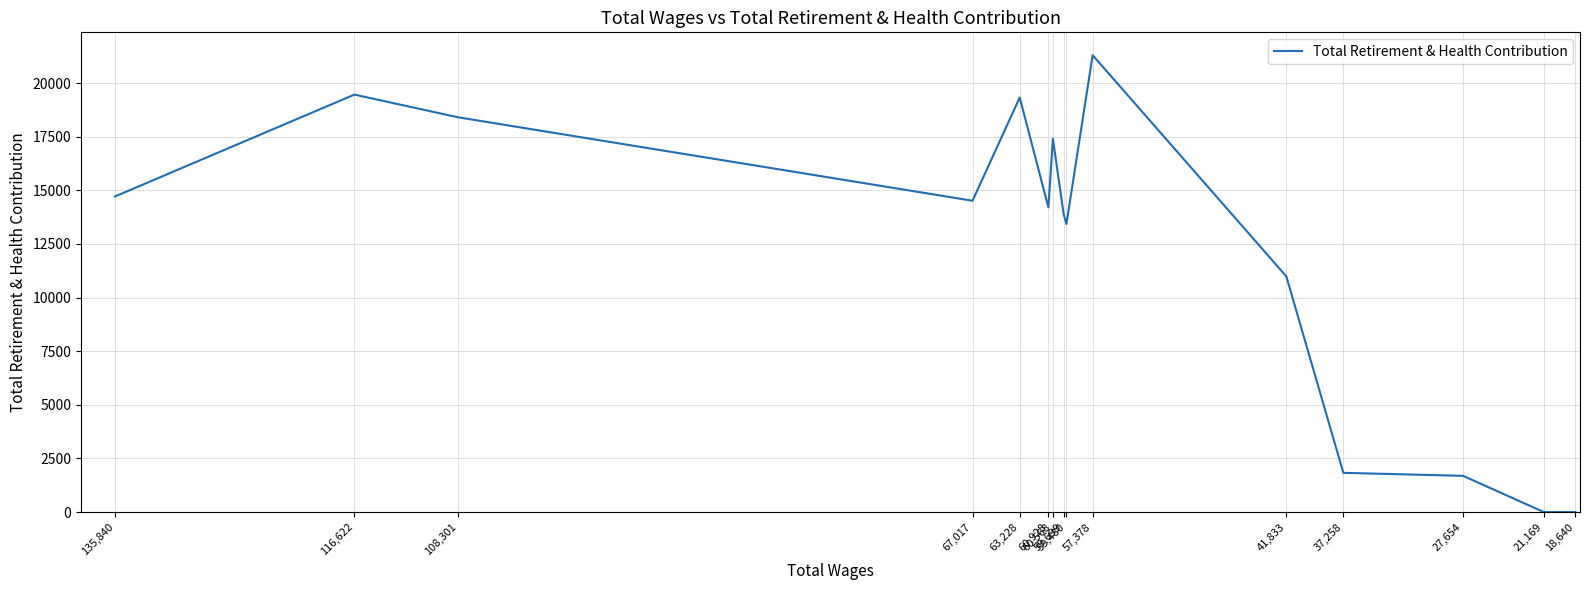

Reading left to right, list all the values displayed in this chart.

14712	19463	18405	14515	19328	14205	17404	13878	13429	21301	10988	1829	1691	0	0